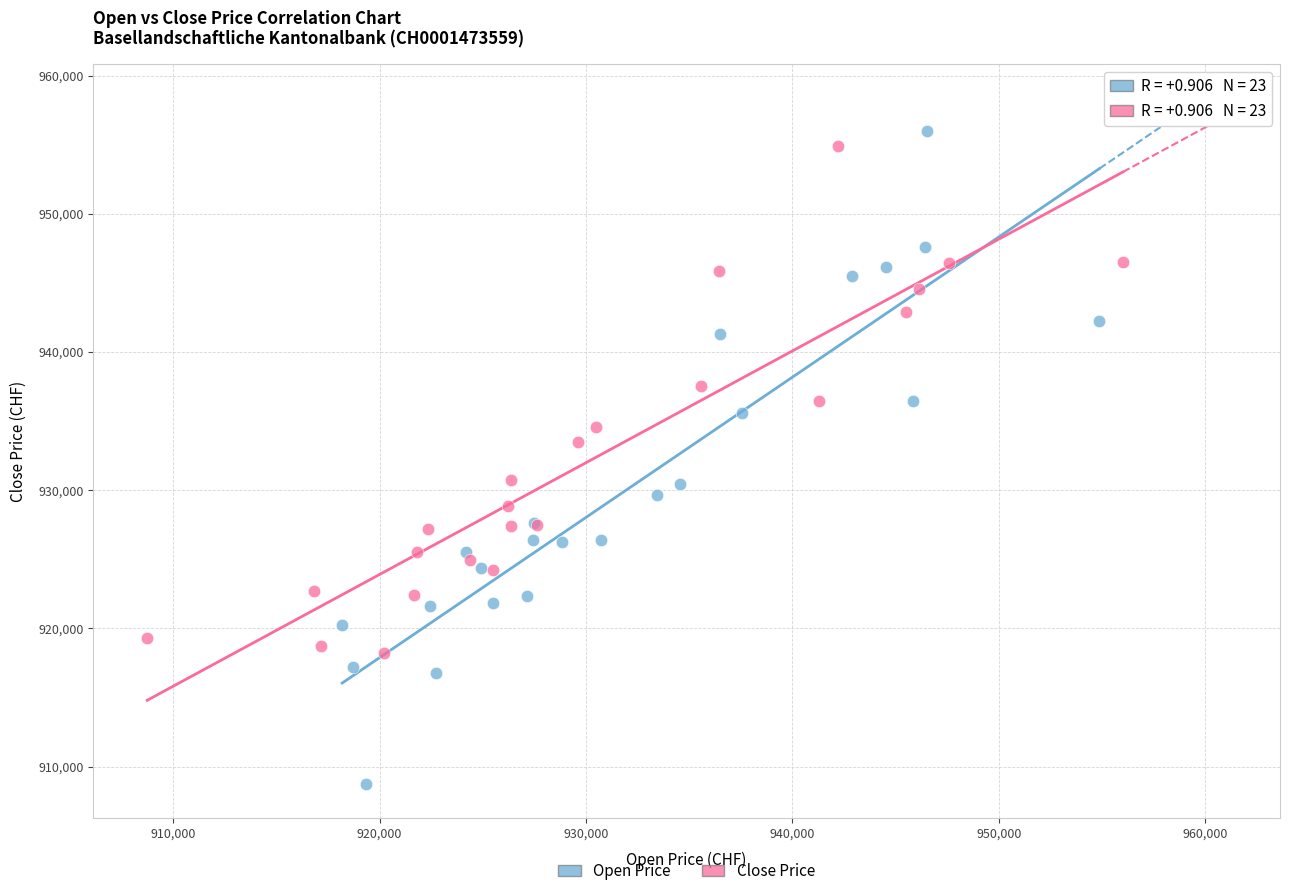

What are all the series names shown in the legend?

Open Price, Close Price